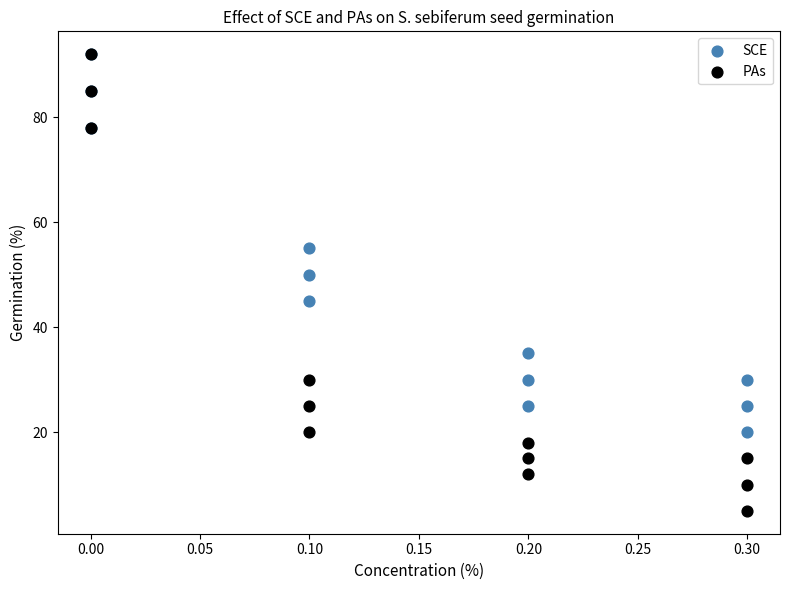

In the PAs series, what Y value is closest to 48?

30